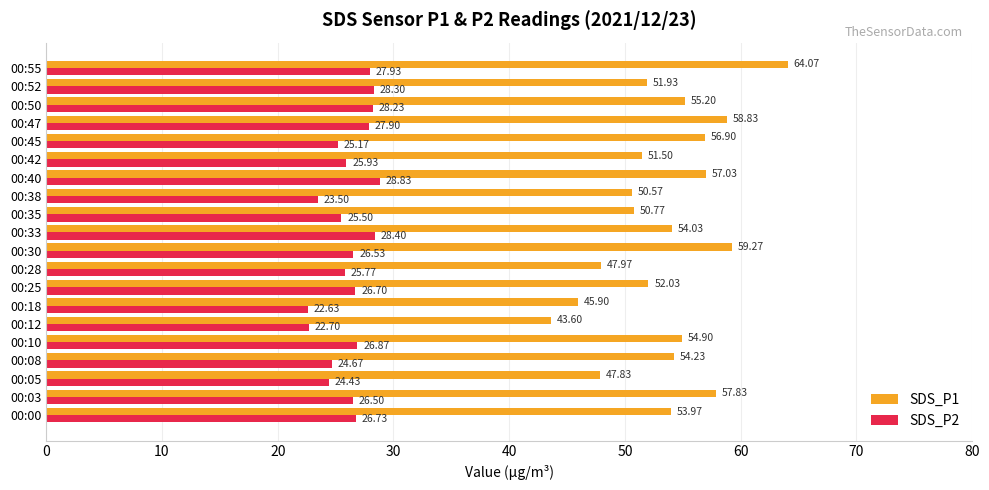

Count the number of data series in this chart.

2